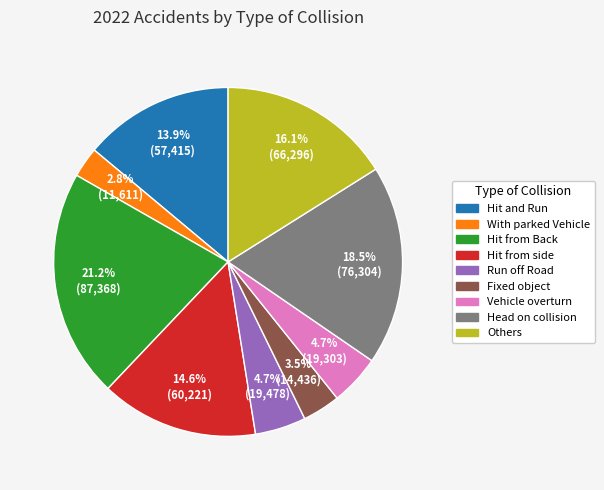

What percentage is the Vehicle overturn slice, to the nearest percent?

5%